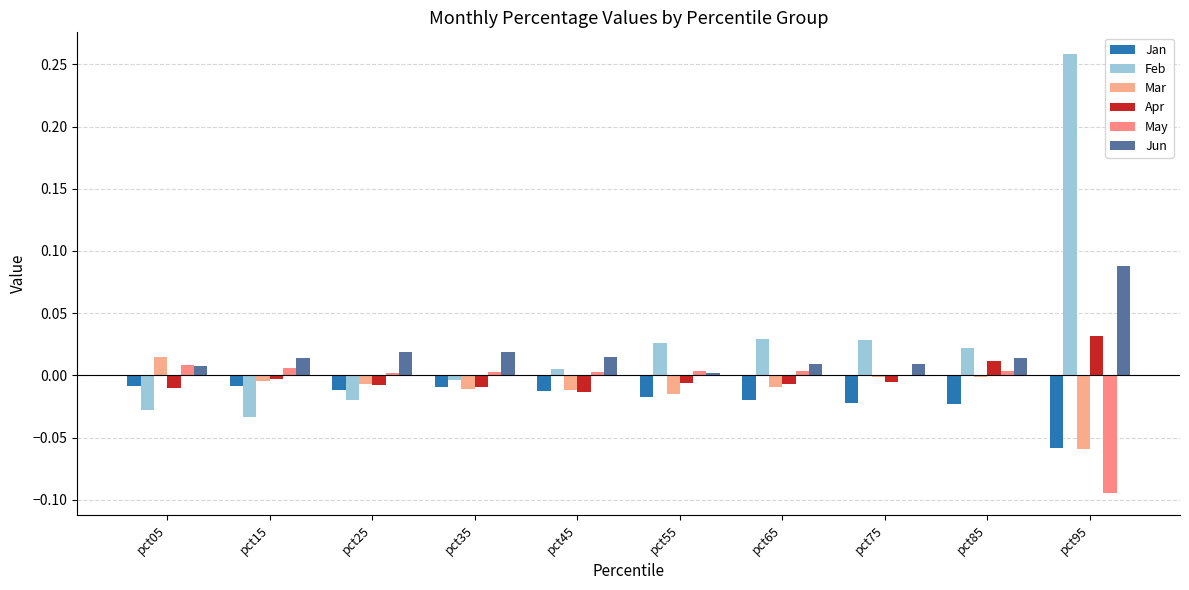

Reading left to right, list all the values displayed in this chart.

Jan: pct05=-0.0	pct15=-0.0	pct25=-0.0	pct35=-0.0	pct45=-0.0	pct55=-0.0	pct65=-0.0	pct75=-0.0	pct85=-0.0	pct95=-0.1
Feb: pct05=-0.0	pct15=-0.0	pct25=-0.0	pct35=-0.0	pct45=0.0	pct55=0.0	pct65=0.0	pct75=0.0	pct85=0.0	pct95=0.3
Mar: pct05=0.0	pct15=-0.0	pct25=-0.0	pct35=-0.0	pct45=-0.0	pct55=-0.0	pct65=-0.0	pct75=-0.0	pct85=-0.0	pct95=-0.1
Apr: pct05=-0.0	pct15=-0.0	pct25=-0.0	pct35=-0.0	pct45=-0.0	pct55=-0.0	pct65=-0.0	pct75=-0.0	pct85=0.0	pct95=0.0
May: pct05=0.0	pct15=0.0	pct25=0.0	pct35=0.0	pct45=0.0	pct55=0.0	pct65=0.0	pct75=-0.0	pct85=0.0	pct95=-0.1
Jun: pct05=0.0	pct15=0.0	pct25=0.0	pct35=0.0	pct45=0.0	pct55=0.0	pct65=0.0	pct75=0.0	pct85=0.0	pct95=0.1